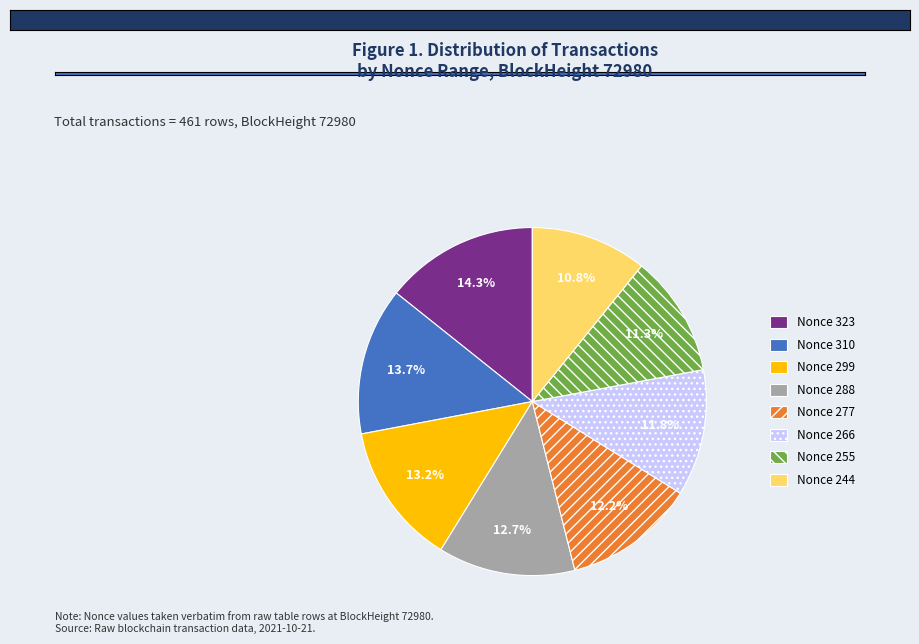

True or false: Nonce 299 accounts for 25% of the total.

False